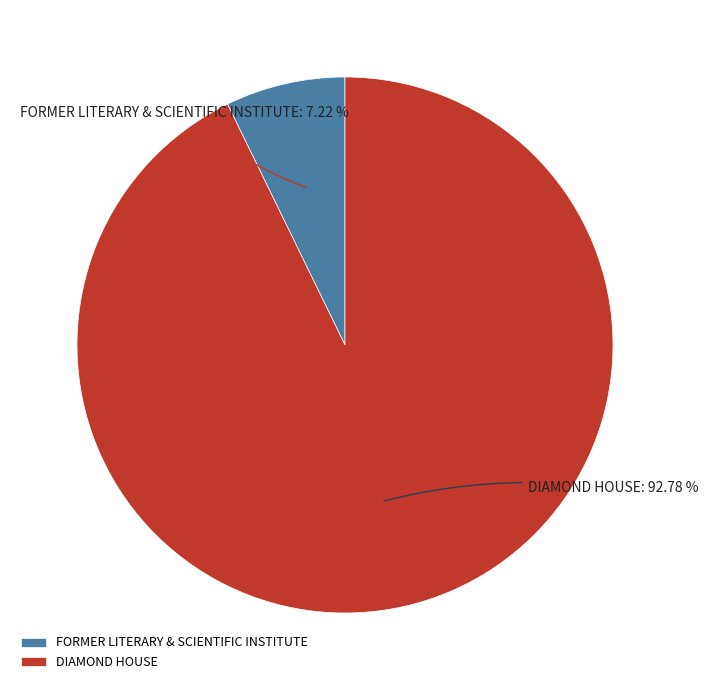

Combined, what portion of the pie is FORMER LITERARY & SCIENTIFIC INSTITUTE and DIAMOND HOUSE?

100.0%